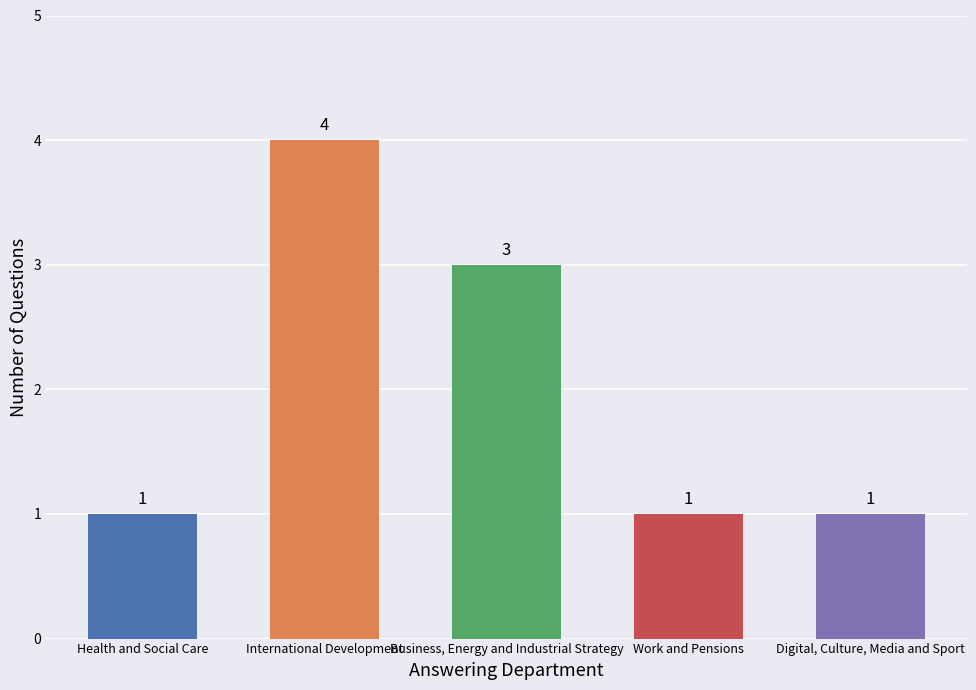

What is the sum of all values?

10